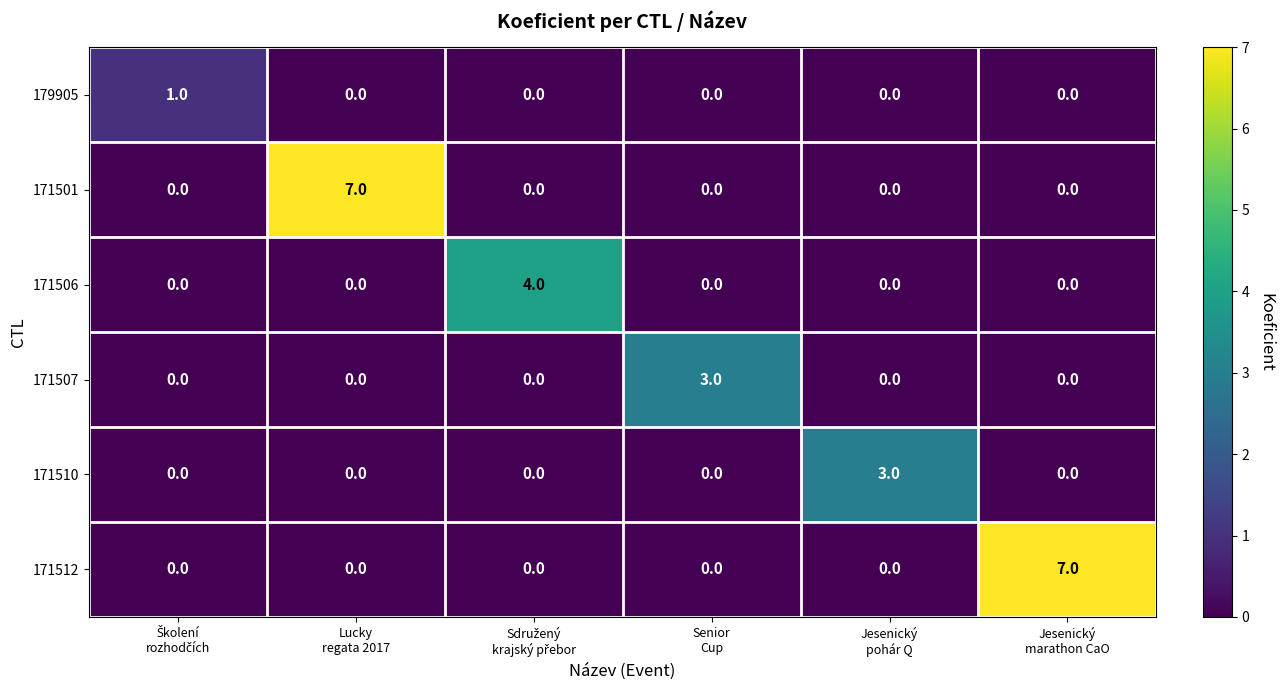

How many 171512 values are between 0 and 1?

5